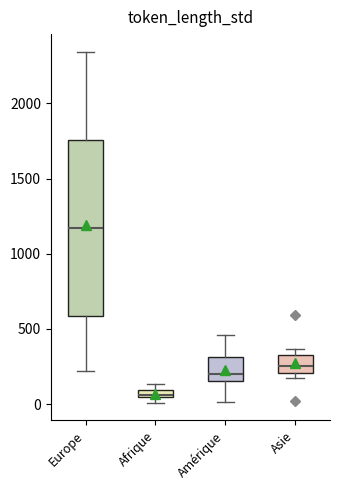

Where does the median line of the box for Asie sit on the y-axis? The values are not printed on the chart, so give them approximately, as read against the axis.

250